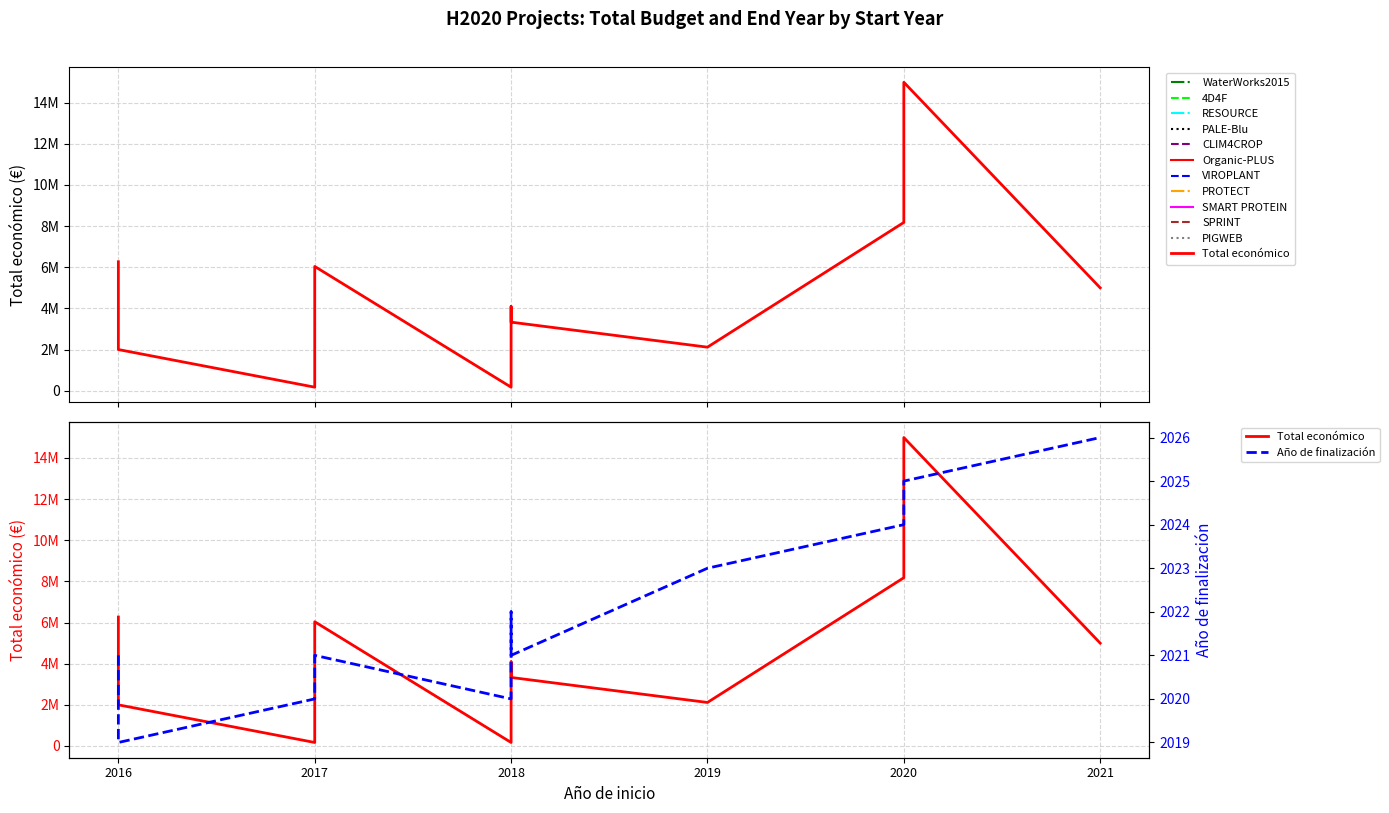

Reading left to right, transcribe all the data shown in this chart.

Total económico: 2016=6267994	2016=1999671	2017=170121	2017=6039301	2018=170121	2018=4091526	2018=3331580	2019=2115541	2020=8179214	2020=14994445	2021=4999992
Año de finalización: 2016=2021	2016=2019	2017=2020	2017=2021	2018=2020	2018=2022	2018=2021	2019=2023	2020=2024	2020=2025	2021=2026